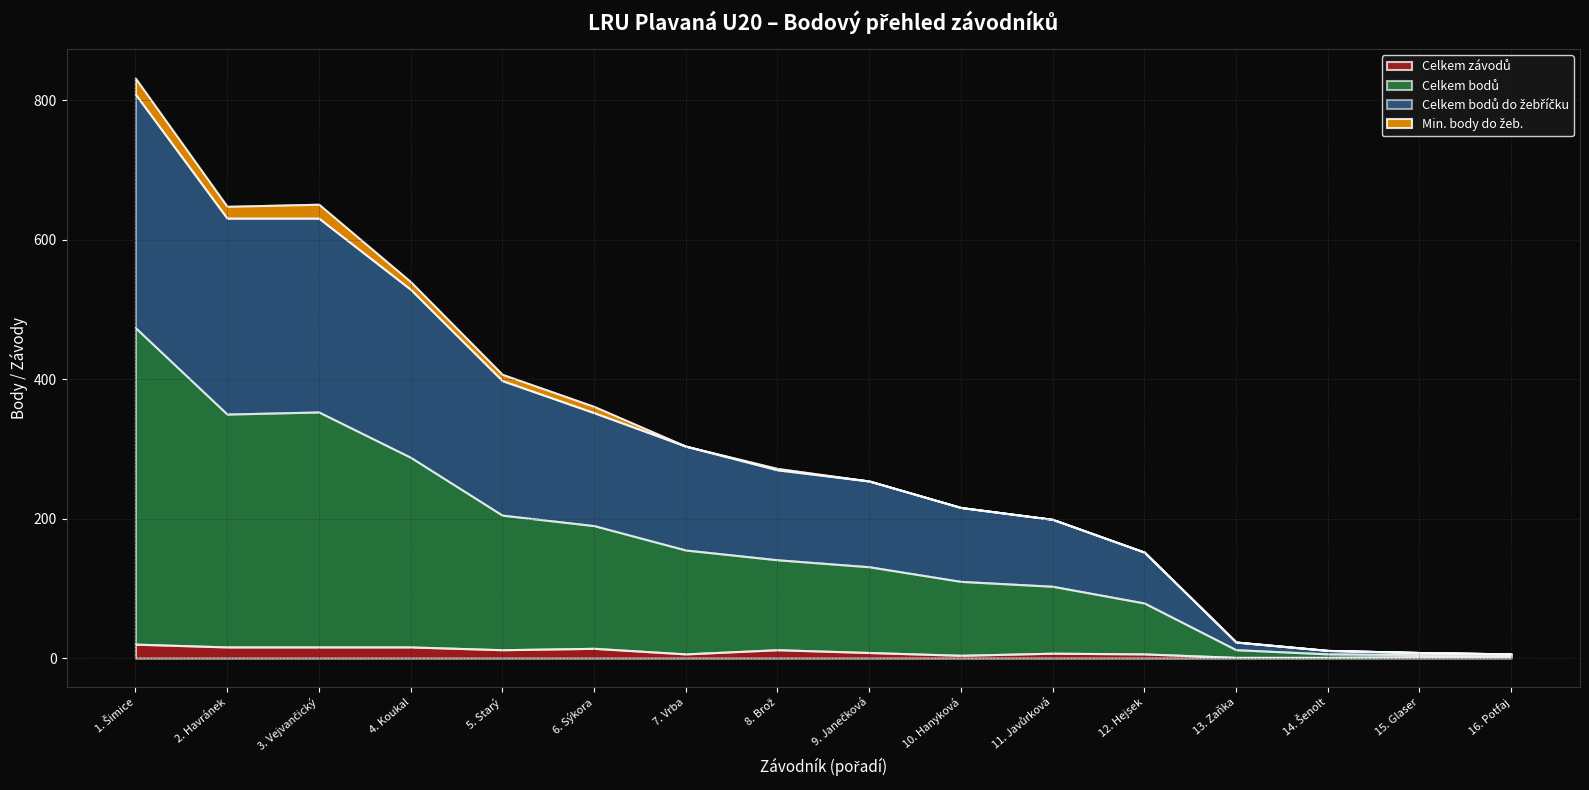

What position from the left is 4. Koukal?

4